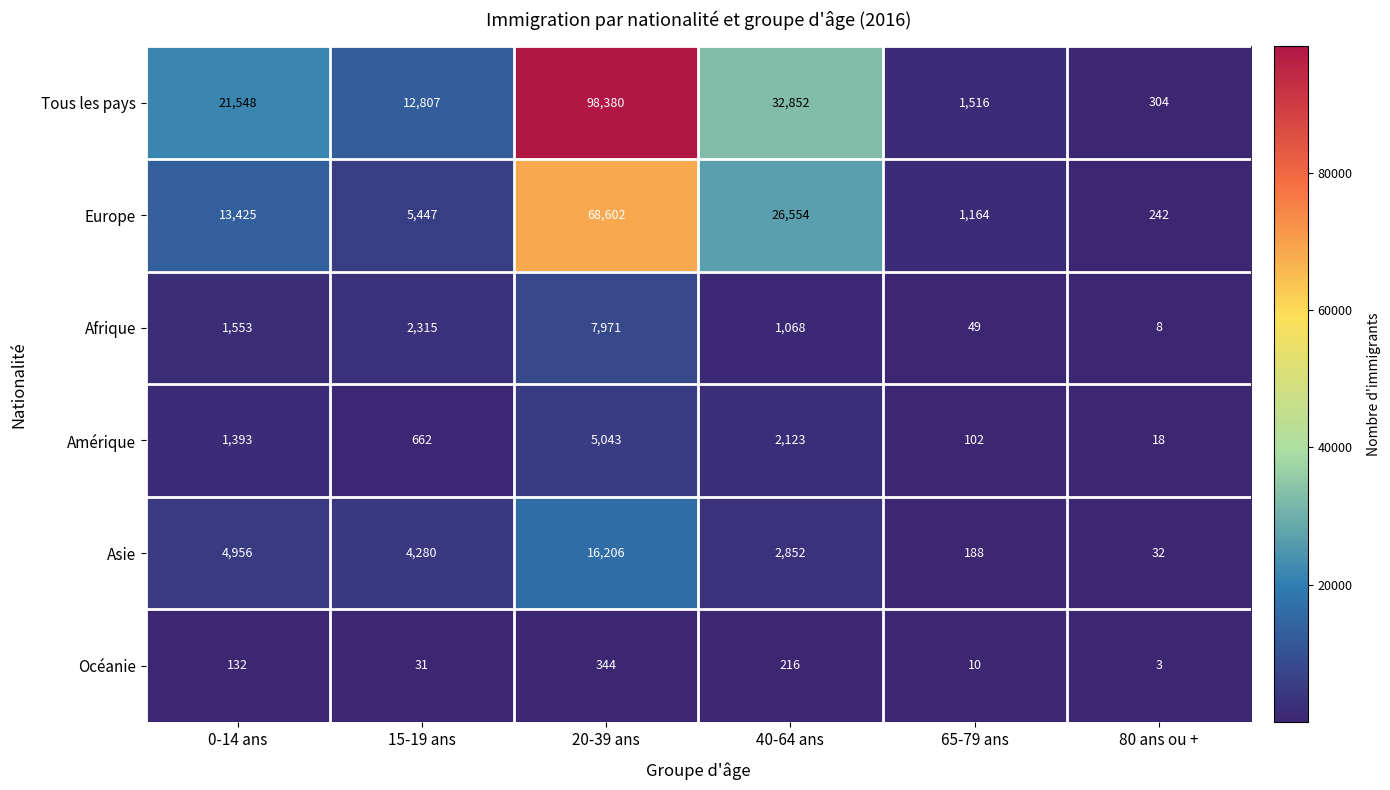

What is the difference between the maximum and second lowest values in the Tous les pays series?

96864